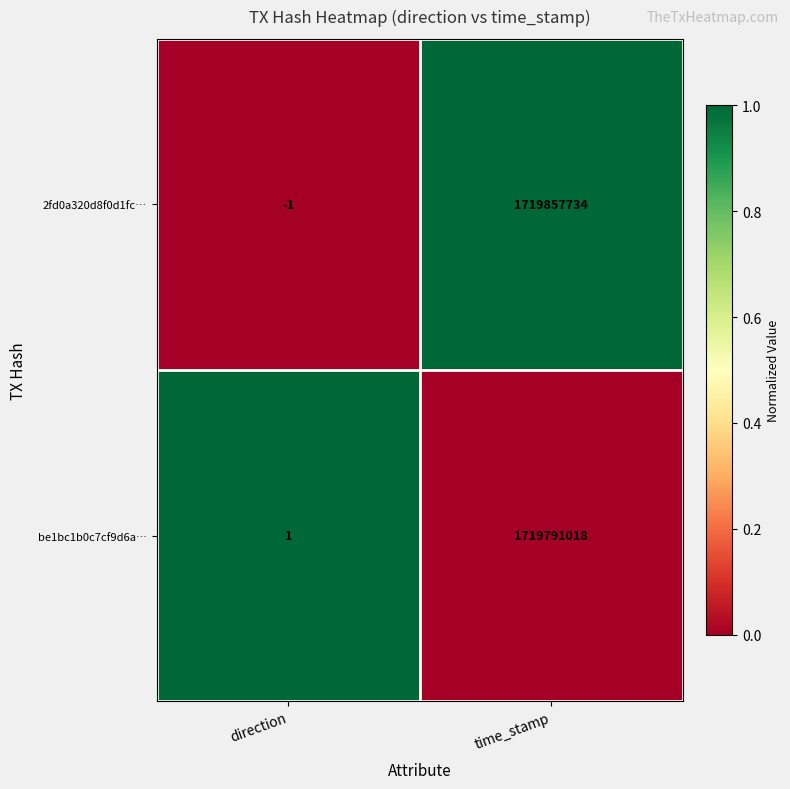

How many values in 2fd0a320d8f0d1fc… are below zero?

1